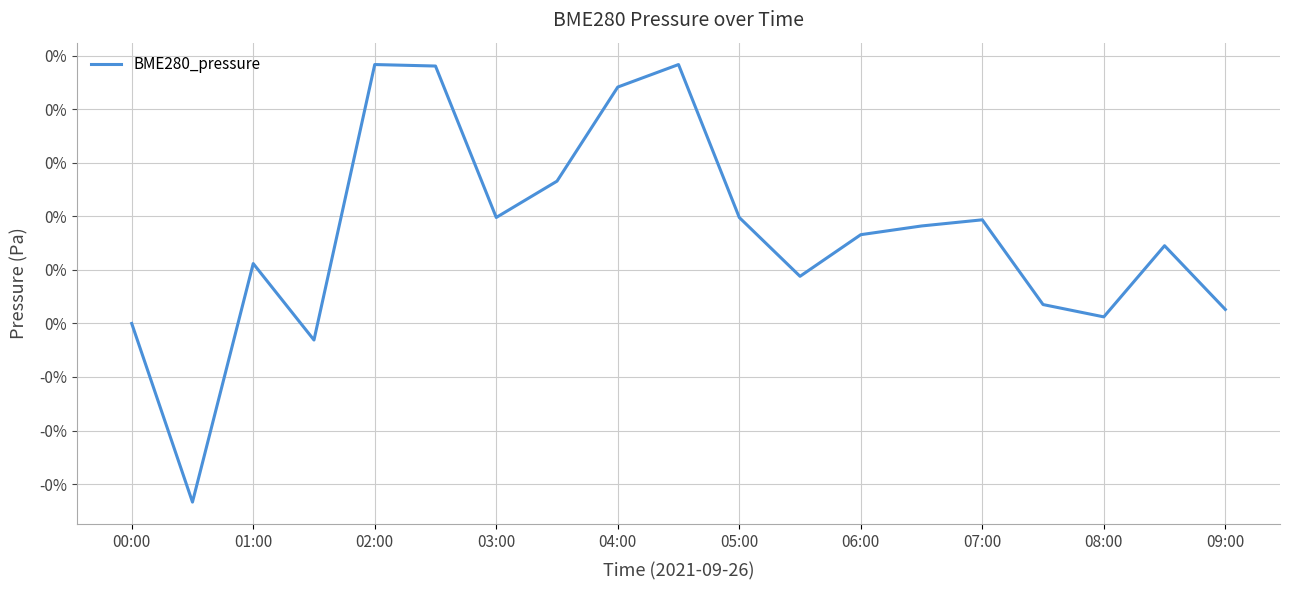

At which category does the data reach its first local peak?

01:00